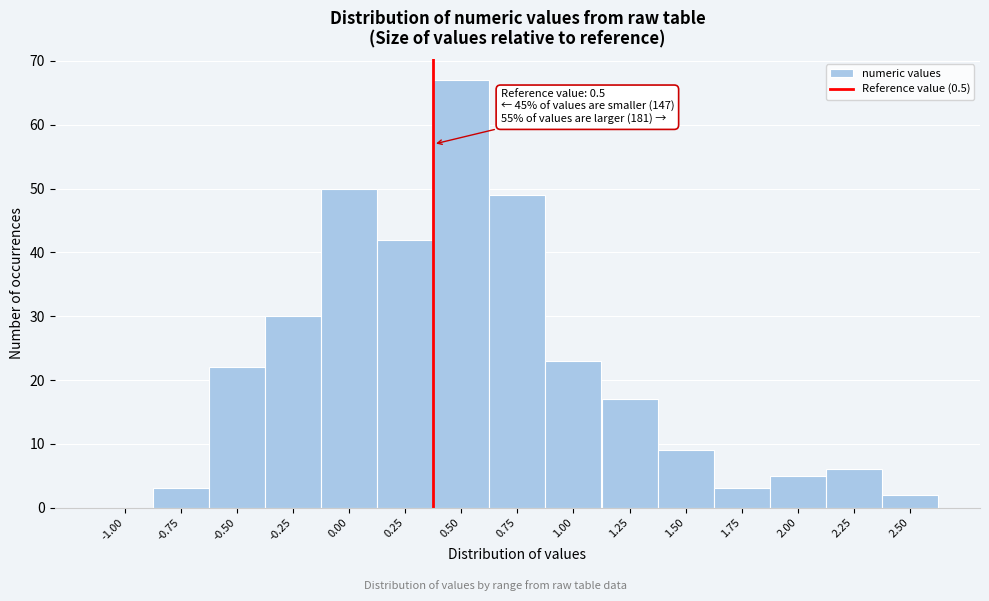

Reading right to left, extract all data points from this chart.

2.50=2	2.25=6	2.00=5	1.75=3	1.50=9	1.25=17	1.00=23	0.75=49	0.50=67	0.25=42	0.00=50	-0.25=30	-0.50=22	-0.75=3	-1.00=0